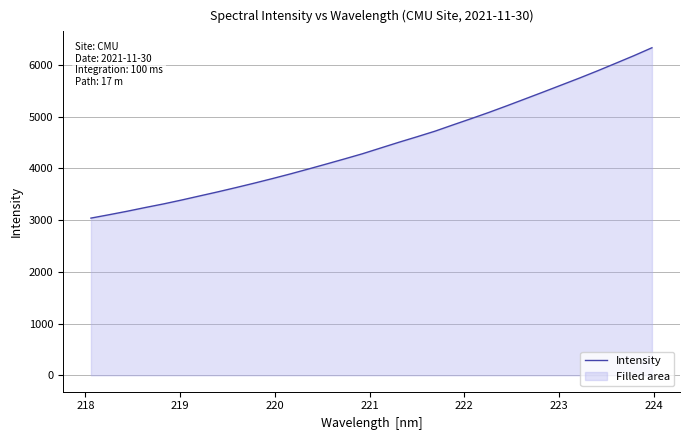

What is the smallest value displayed?

3039.1